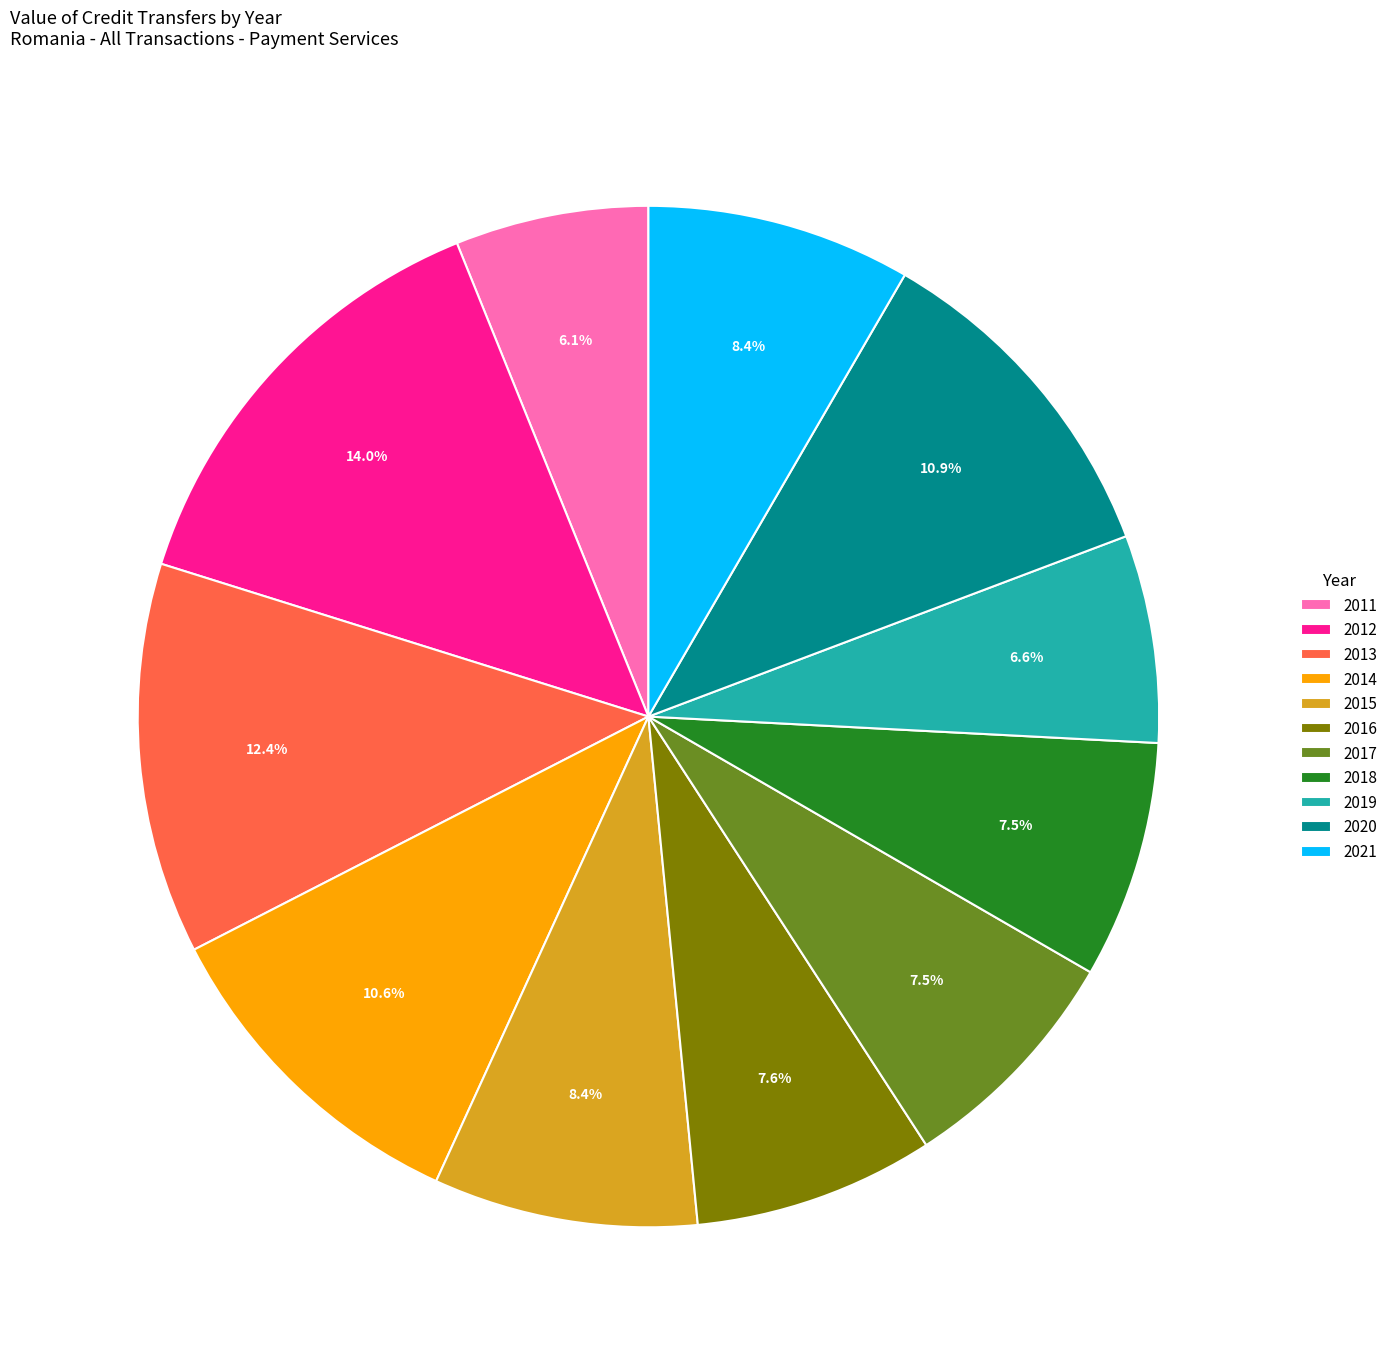

To the nearest percent, what is the difference between the 2021 and 2011 slice percentages?

2%